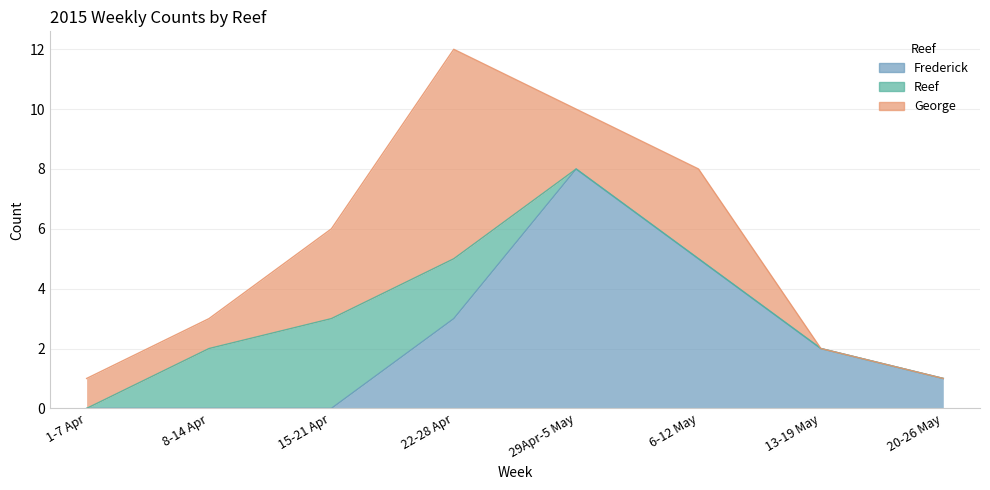

At which category is the sum across all series the highest?

22-28 Apr